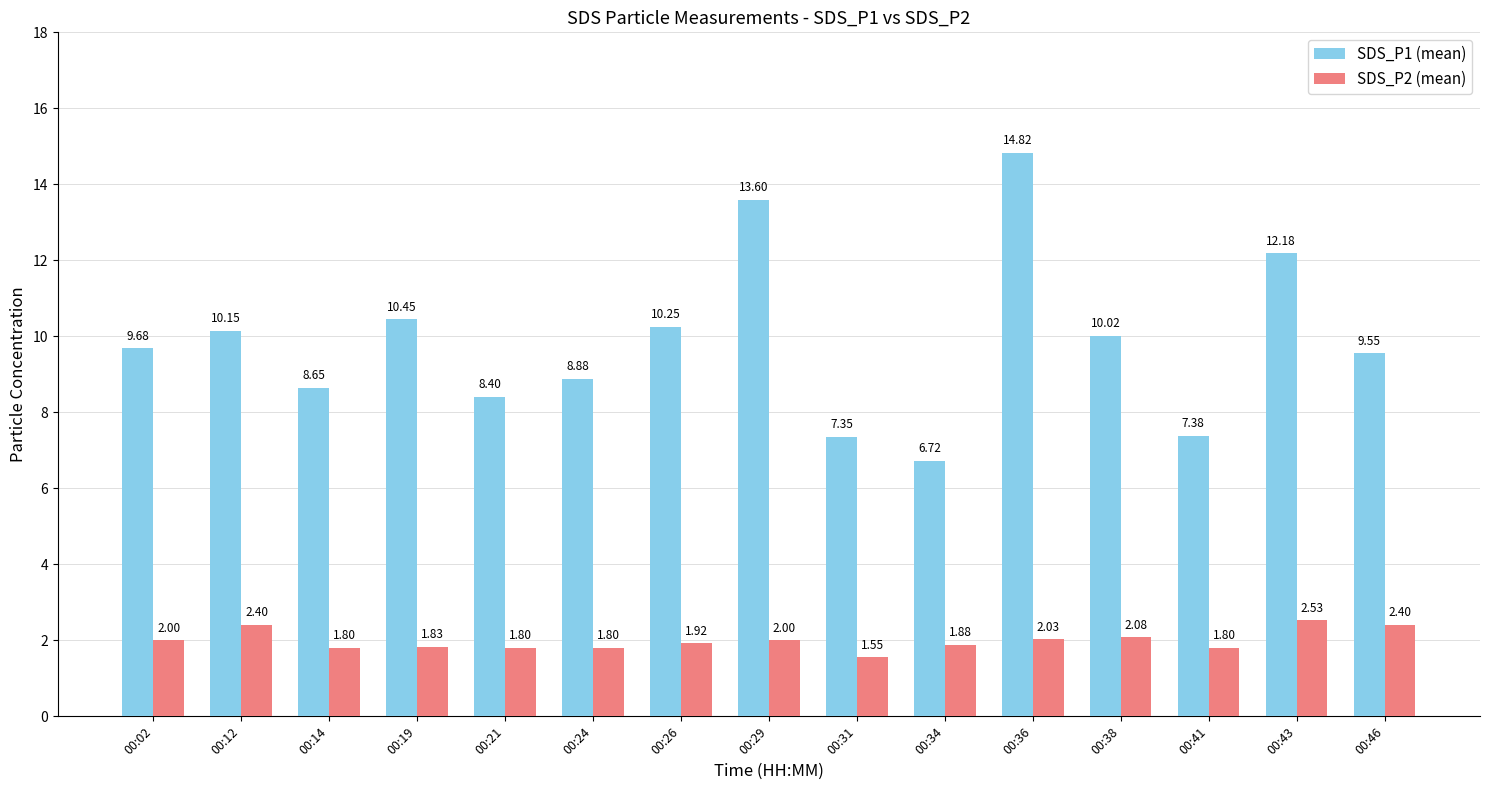

Which series has the largest total across all categories?

SDS_P1 (mean)